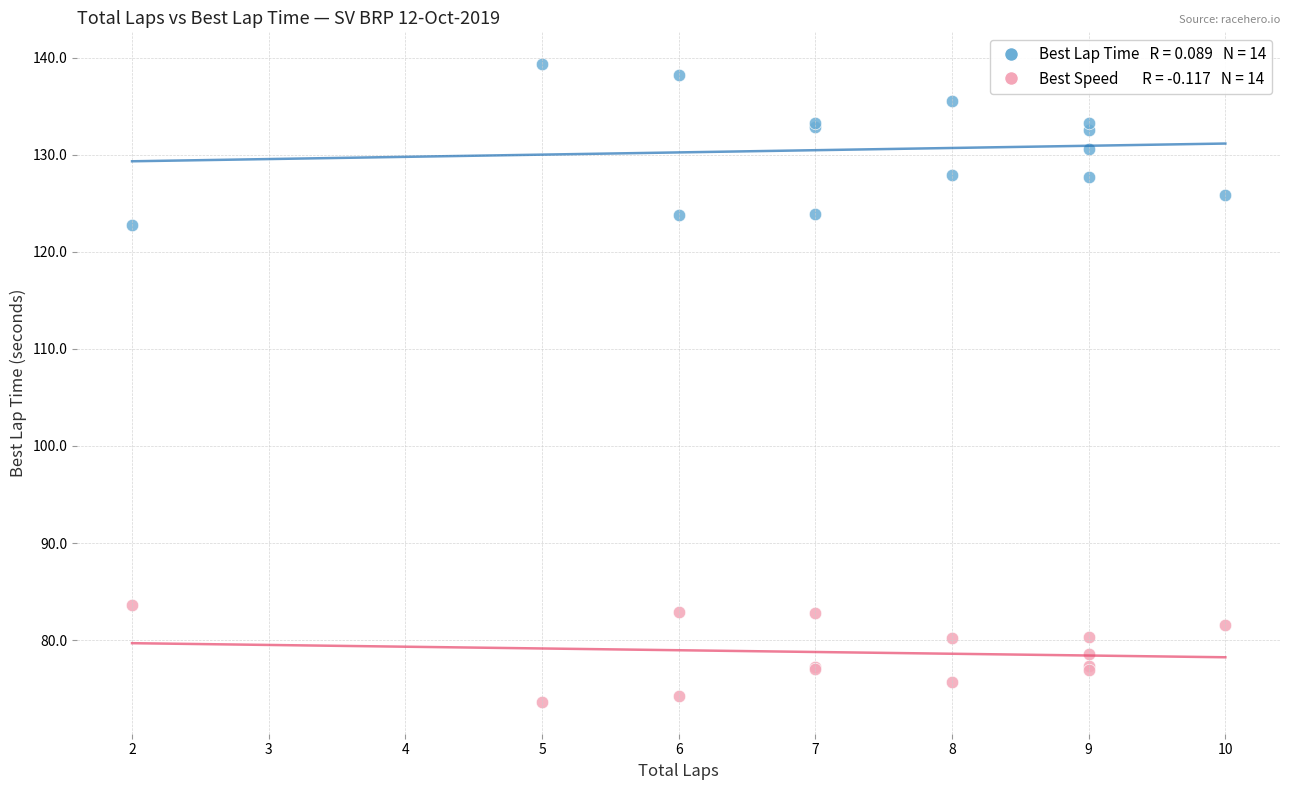

Across all series, what Y value is closest to 106?

122.7